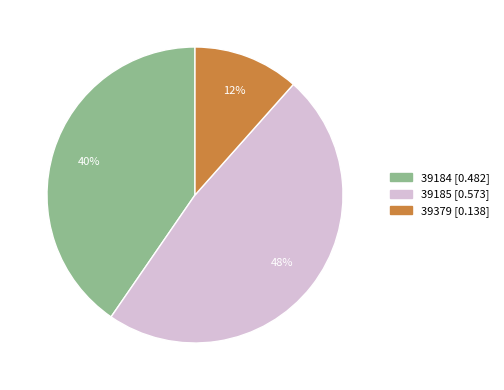

Which category has the biggest portion of the pie?

39185